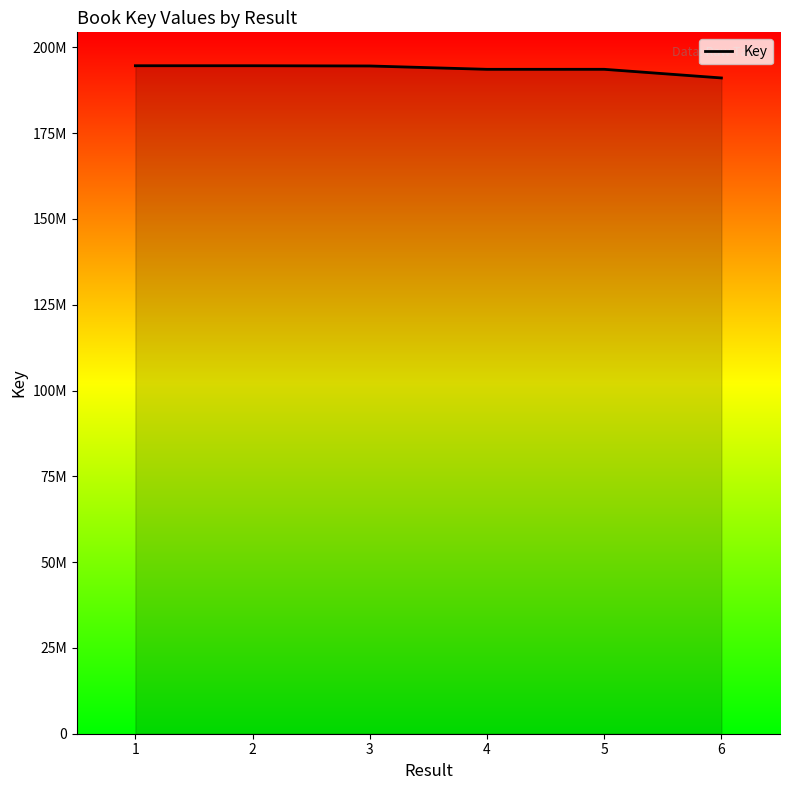

The value at 1 is 88120287. True or false?

False